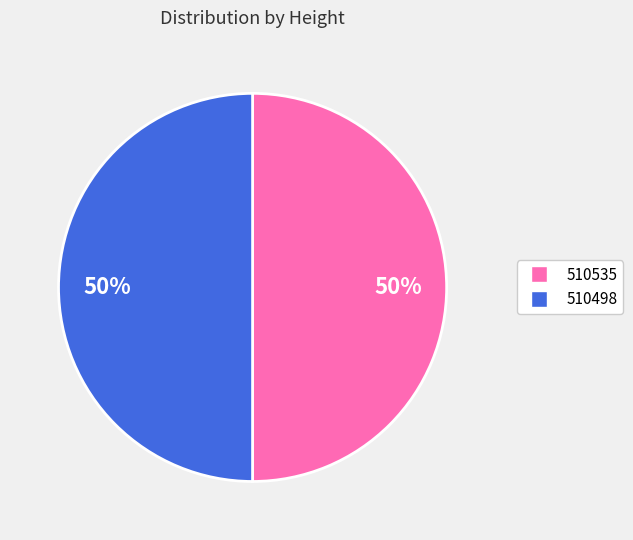

What is the ratio of the value at 510498 to the value at 510535?

1.0